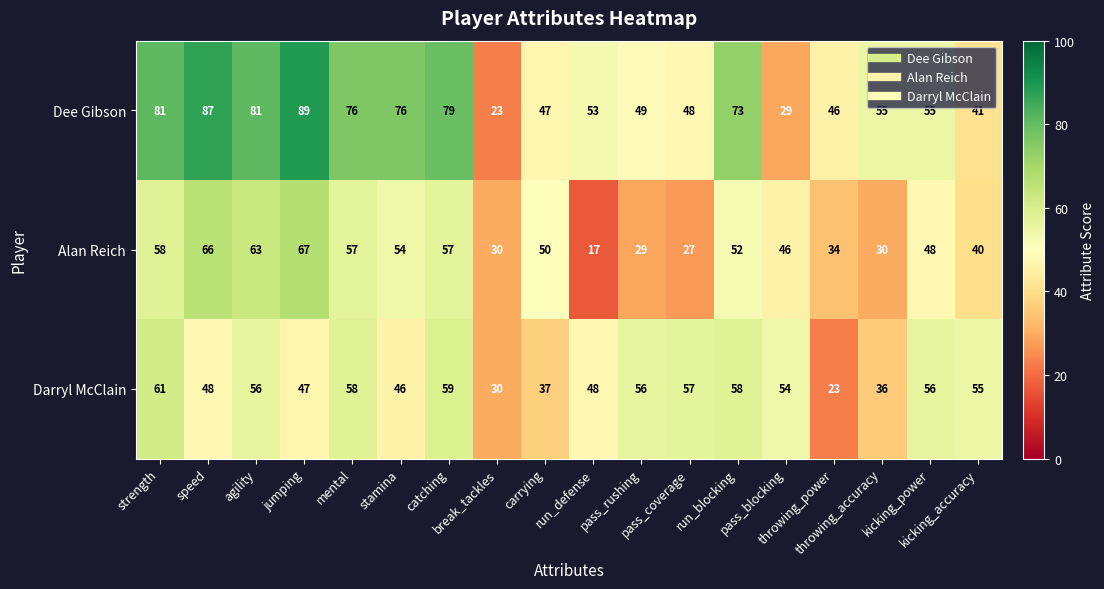

Which series has the largest total across all categories?

Dee Gibson